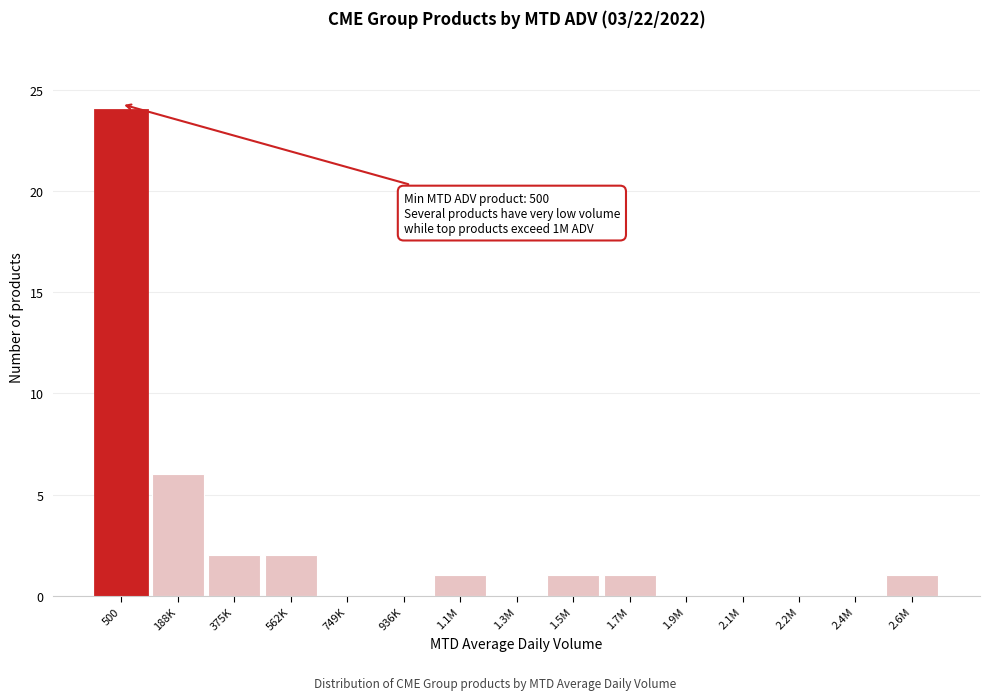

Reading right to left, list all the values displayed in this chart.

2.6M=1	2.4M=0	2.2M=0	2.1M=0	1.9M=0	1.7M=1	1.5M=1	1.3M=0	1.1M=1	936K=0	749K=0	562K=2	375K=2	188K=6	500=24